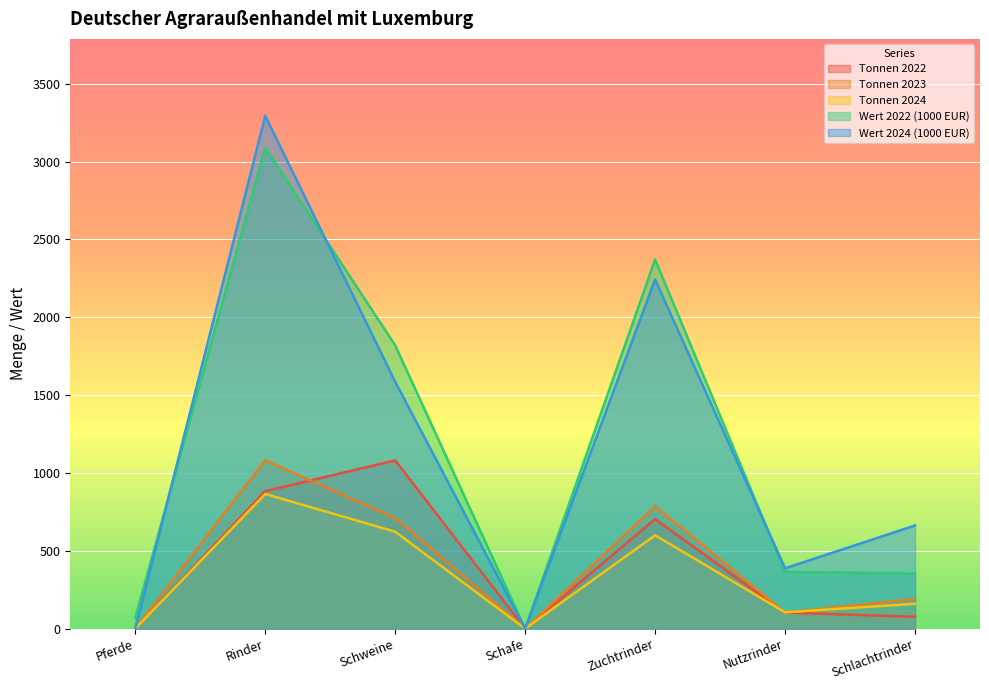

What position from the right is Nutzrinder?

2